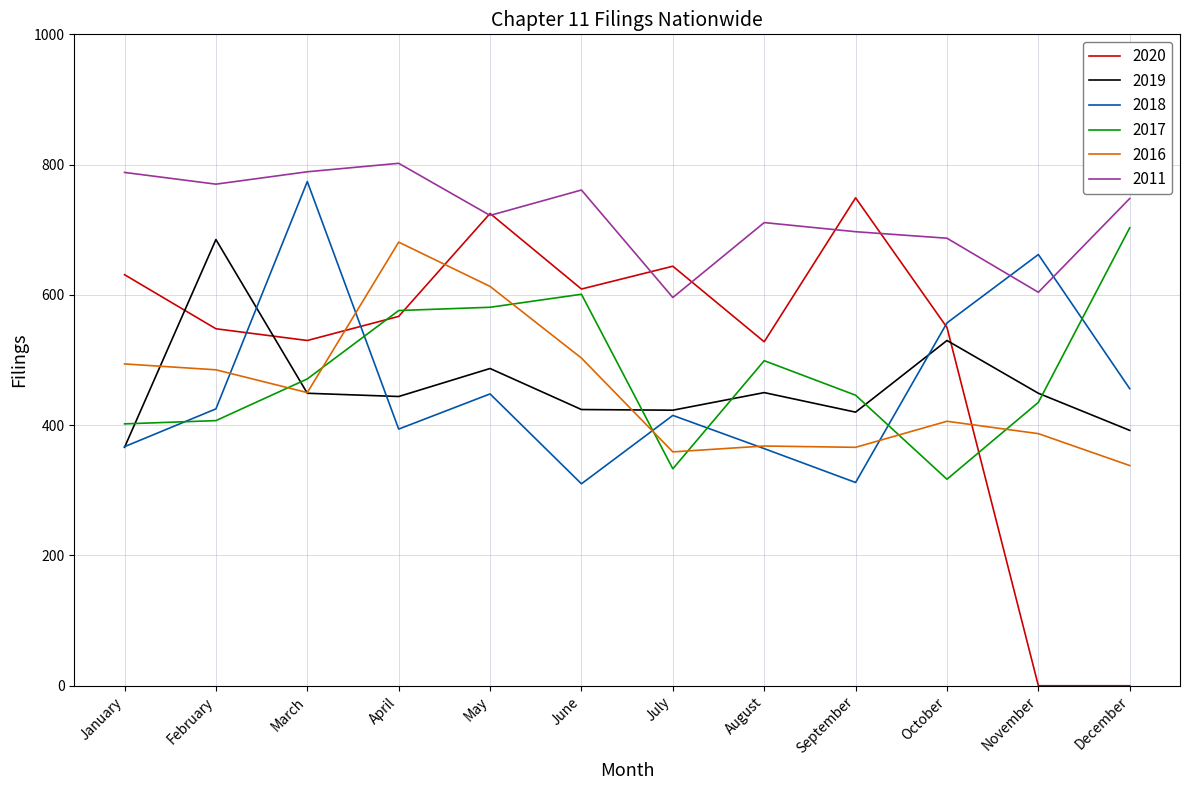

Read the 2018 value at June.

310